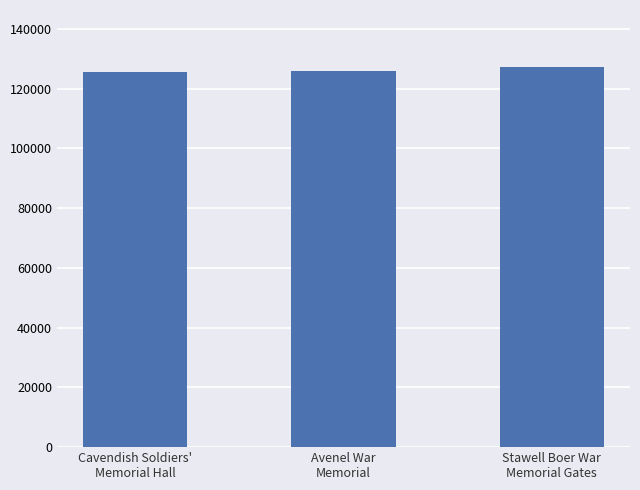

Where is the data nearest to the value 126425?

Avenel War
Memorial